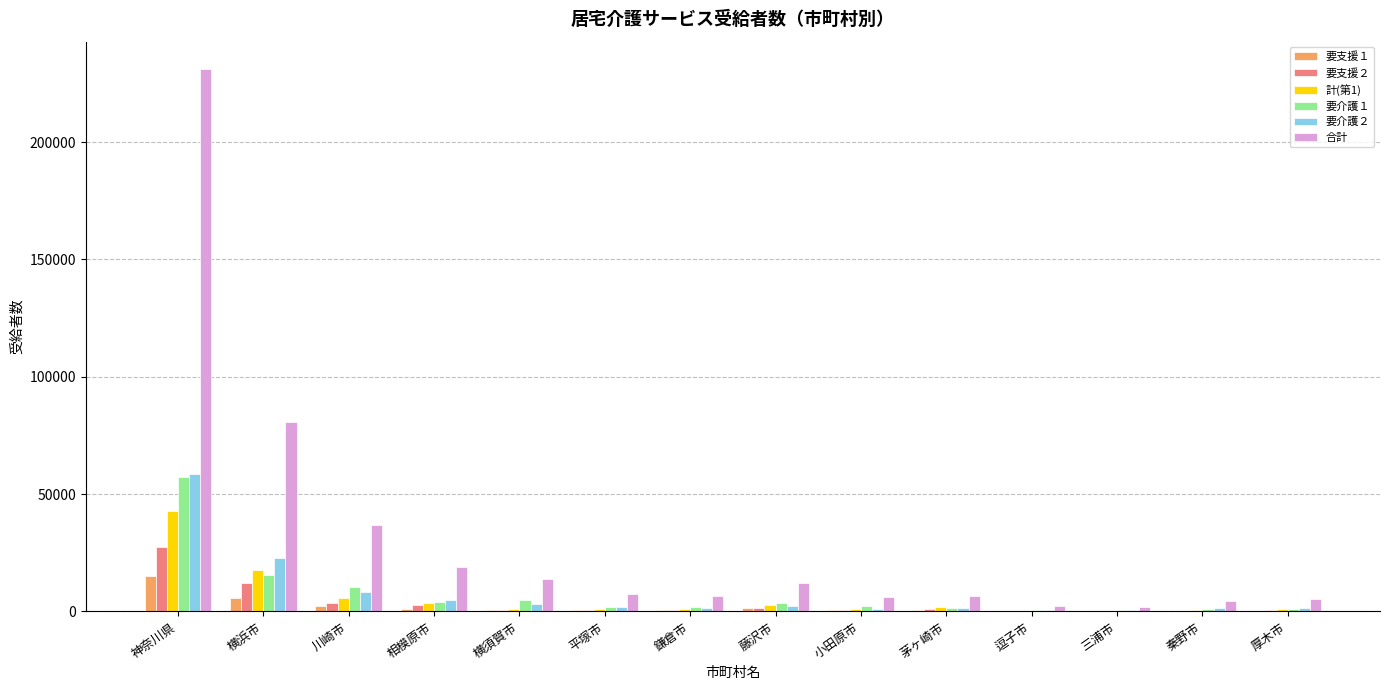

Is it true that 要支援１ equals 5600 at 横浜市?

True